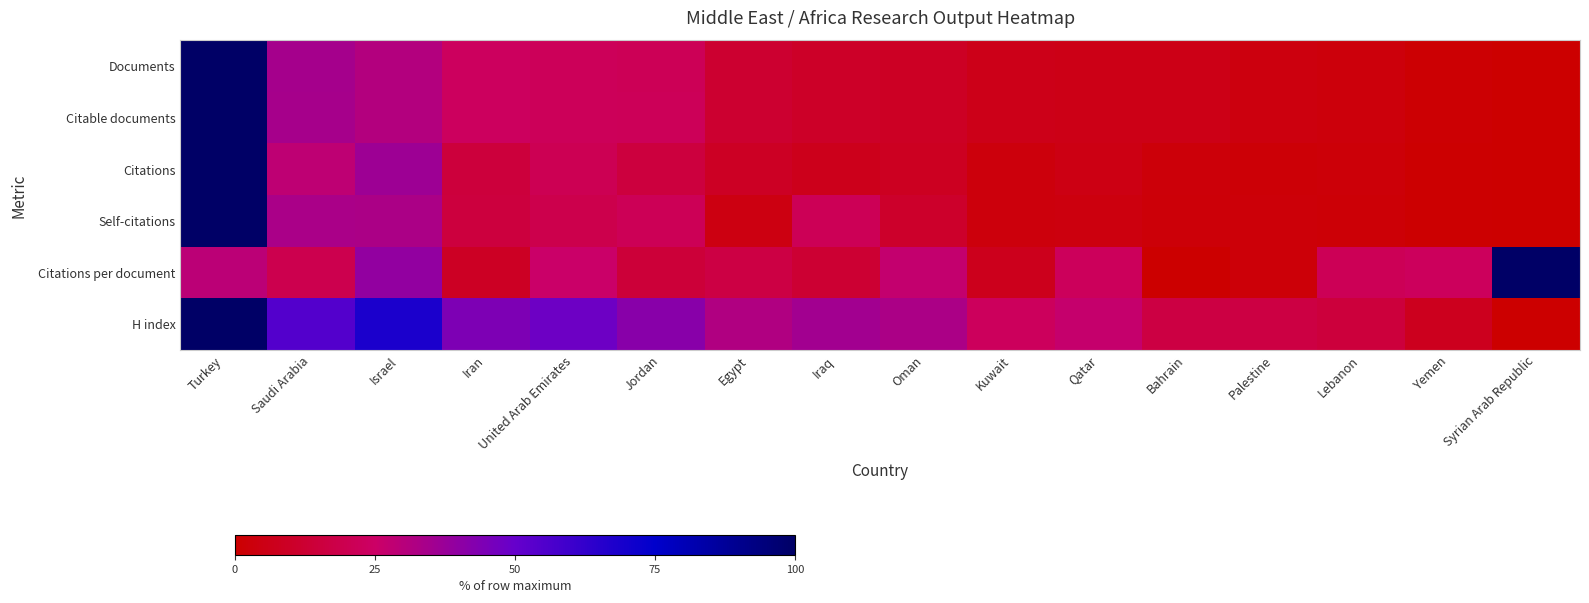

List the series in order of their peak value, highest first.

Documents, Citable documents, Citations, Self-citations, Citations per document, H index